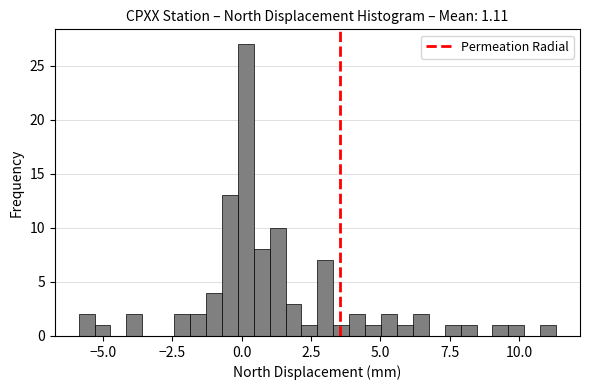

Read against the x-axis, roughly where is the centre of the tallest bar?

0.0